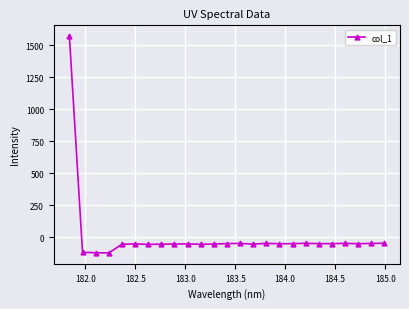

What is the maximum value shown in the chart?

1570.7